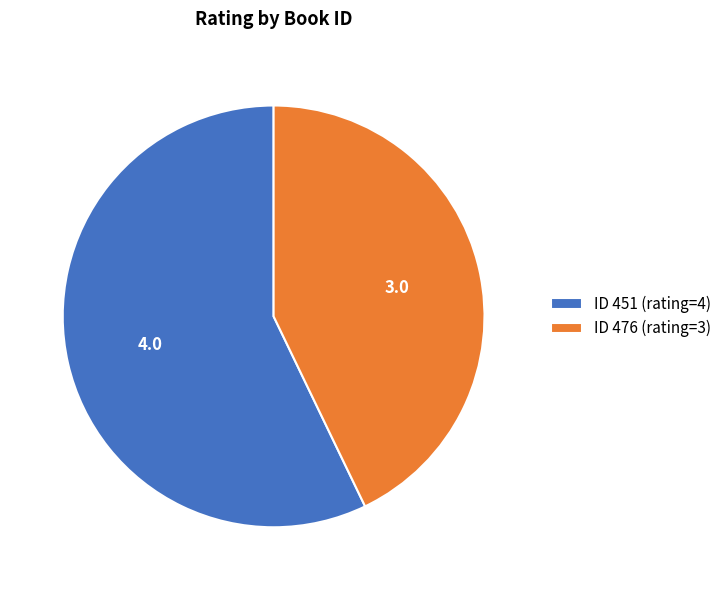

Which category has the biggest portion of the pie?

ID 451 (rating=4)